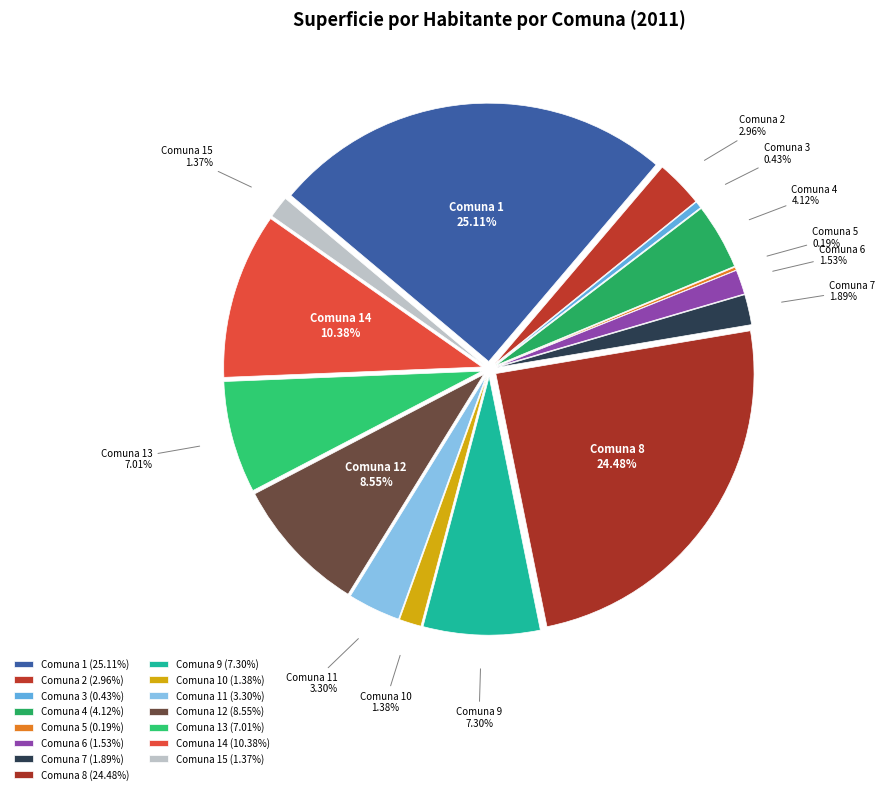

Is there a majority slice in this chart?

No